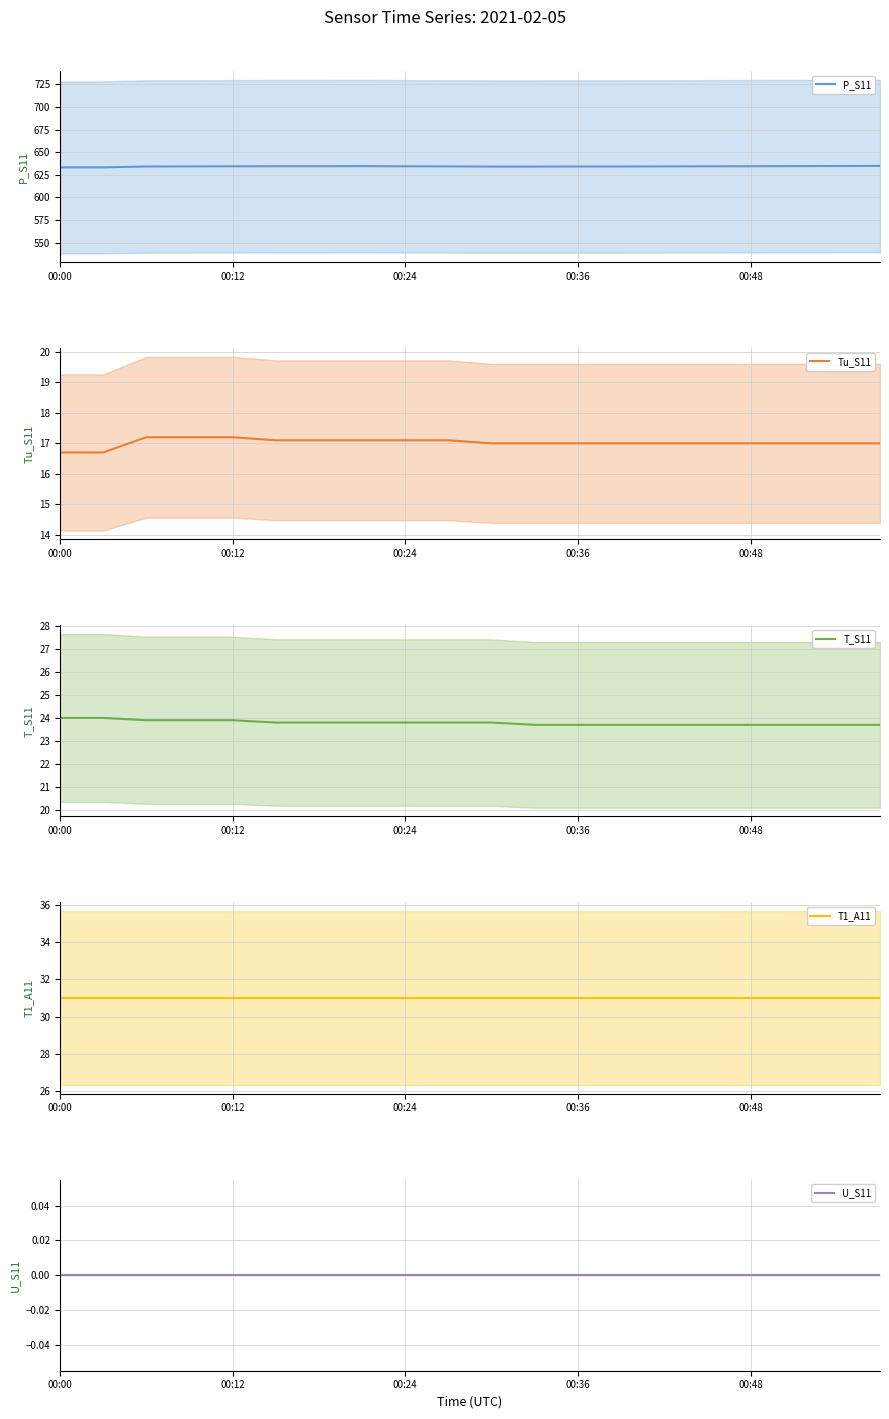

How many lines are shown in the chart?

5